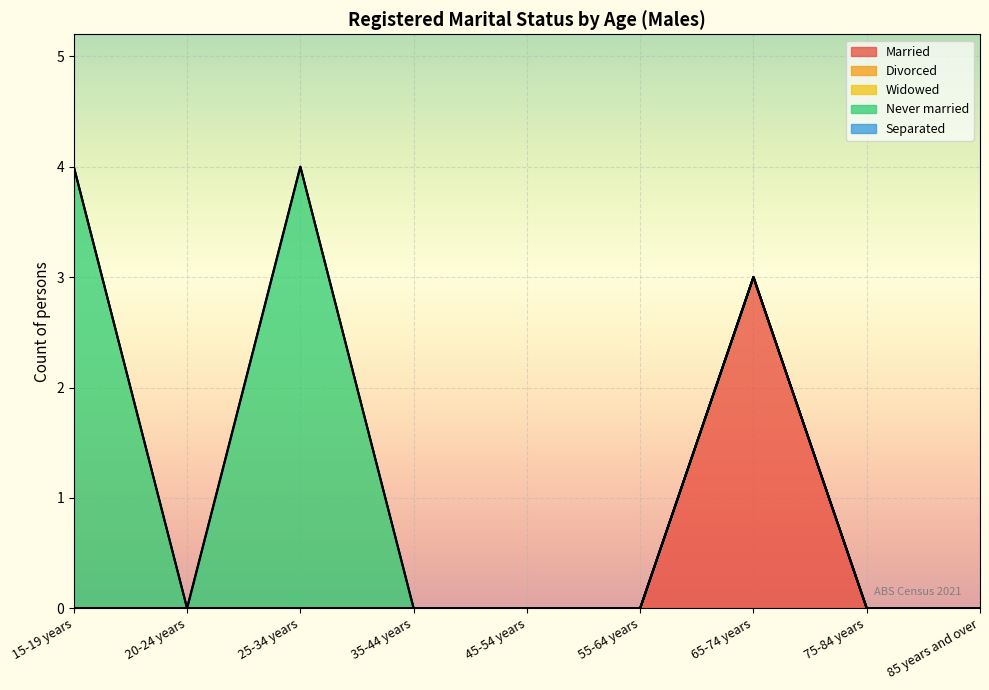

Is the value of Married at 20-24 years greater than the value of Widowed at 25-34 years?

No